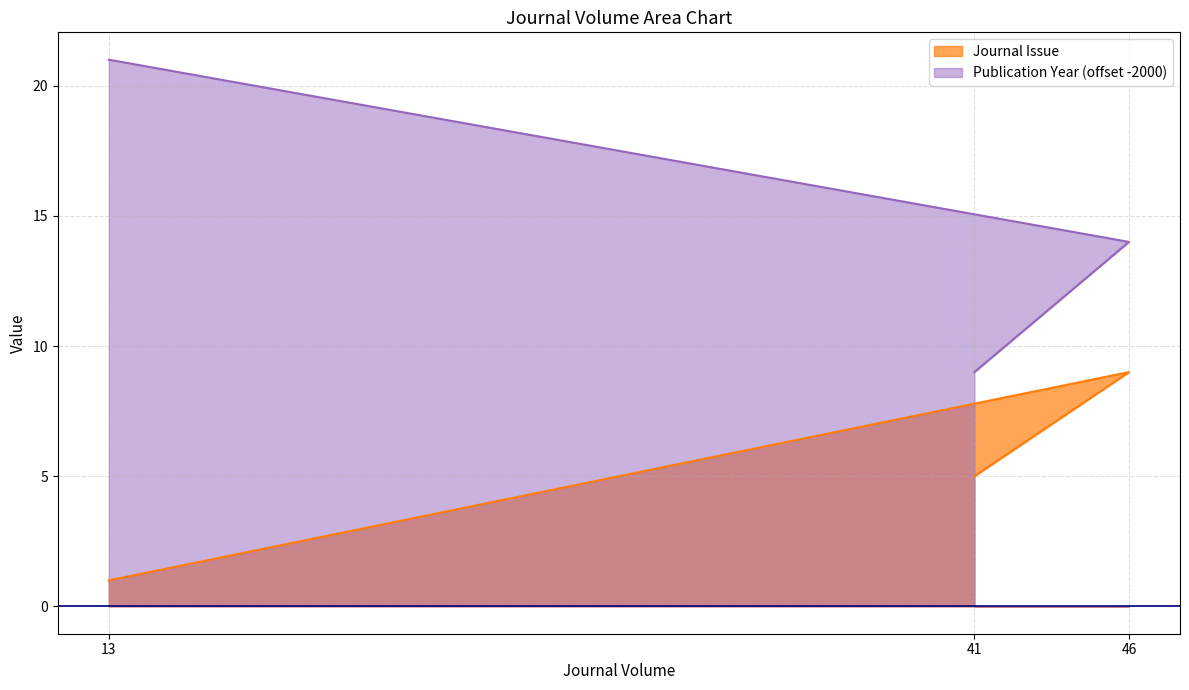

How many lines are shown in the chart?

2